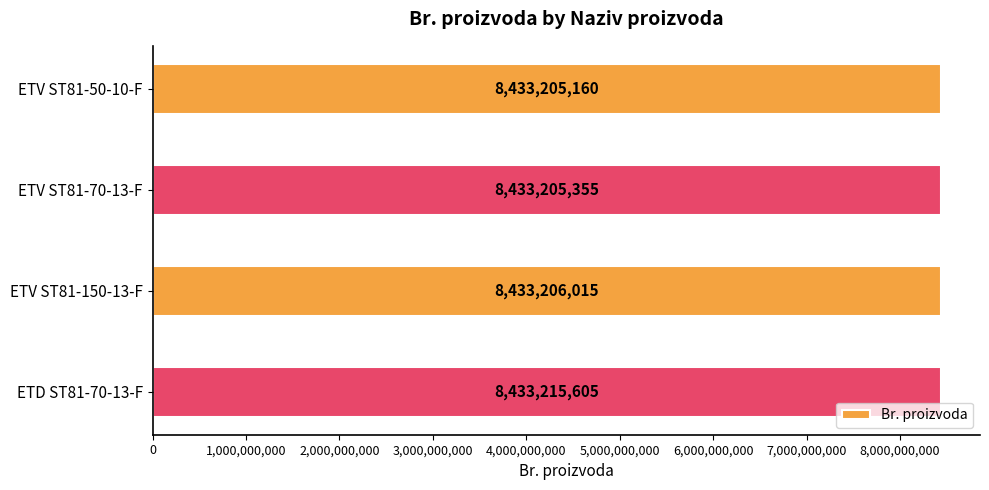

Are the bars horizontal?

Yes